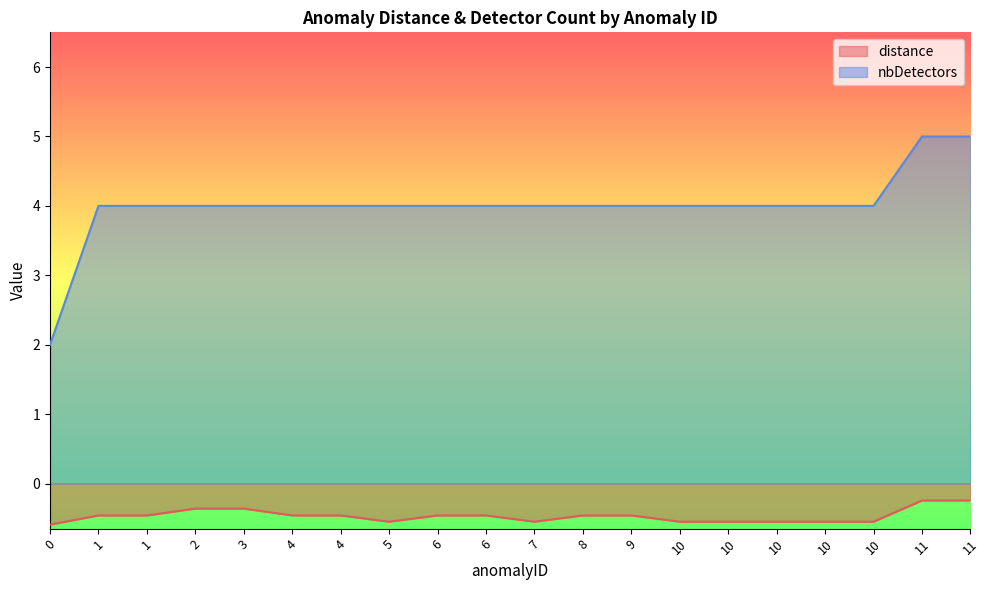

Rank the series at 6 from highest to lowest value.

nbDetectors, distance